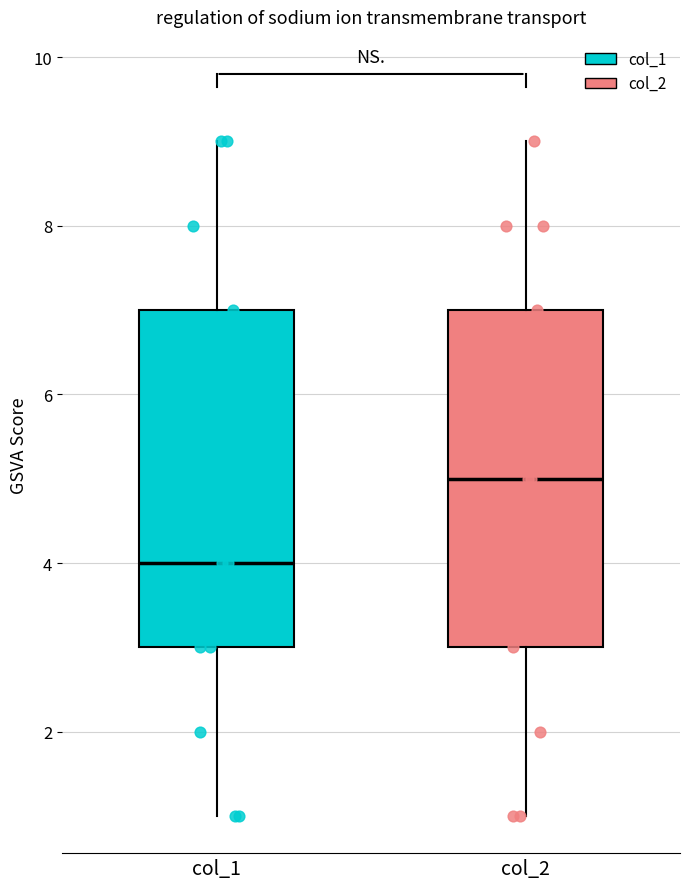

Where does the upper whisker of the box for col_2 end on the y-axis? The values are not printed on the chart, so give them approximately, as read against the axis.

9